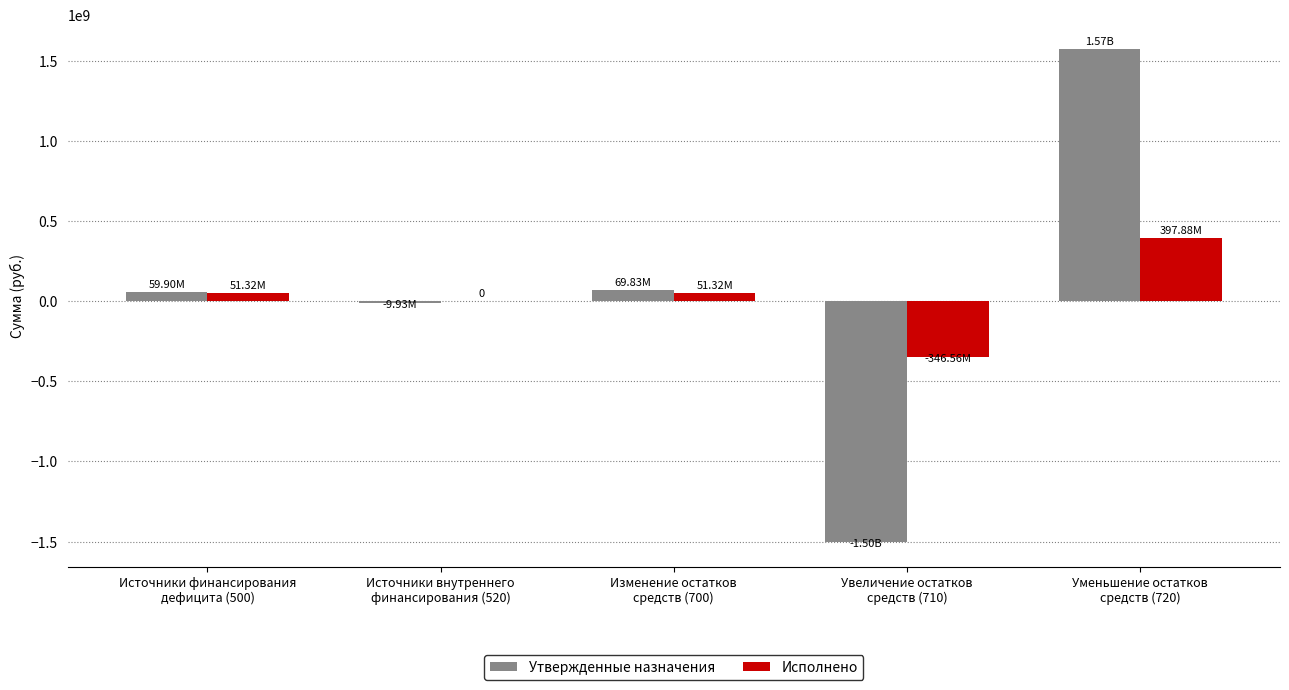

Count the number of data series in this chart.

2